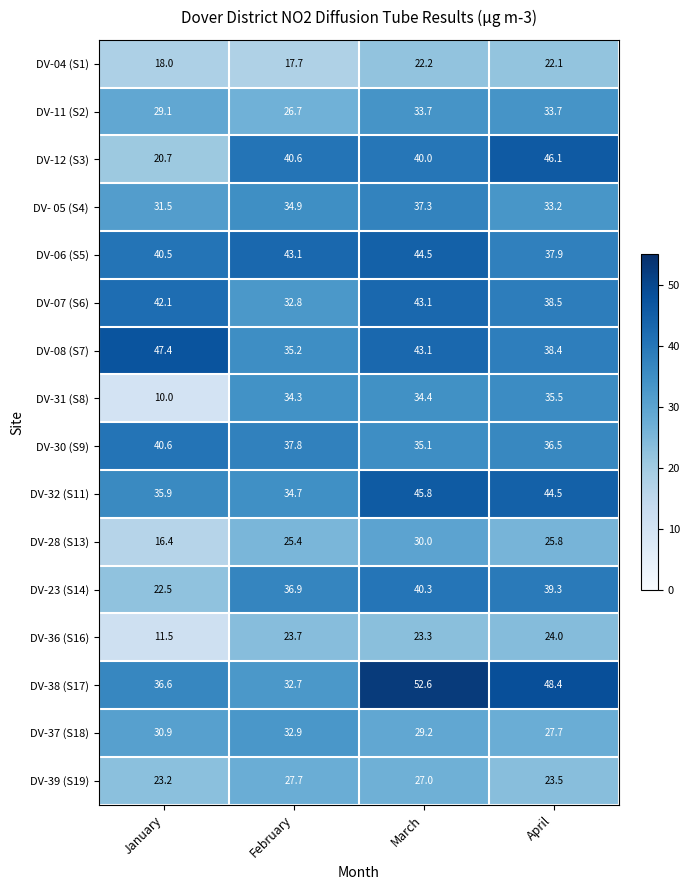

Rank the categories by DV-23 (S14) value from lowest to highest.

January, February, April, March